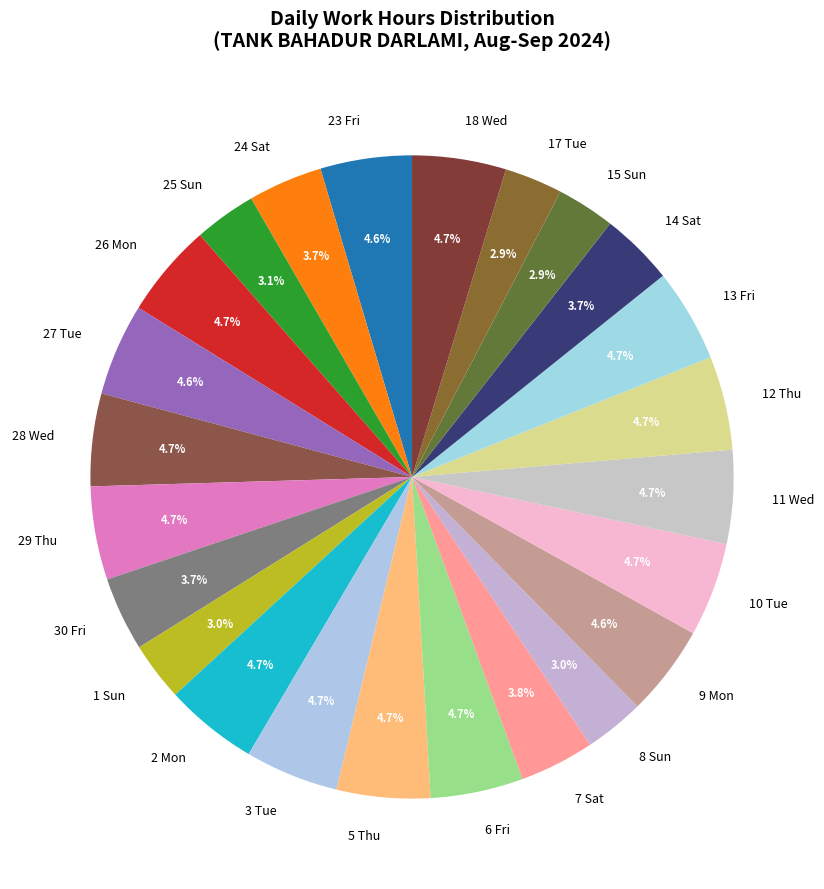

What is the total percentage of 7 Sat and 13 Fri?

8.5%